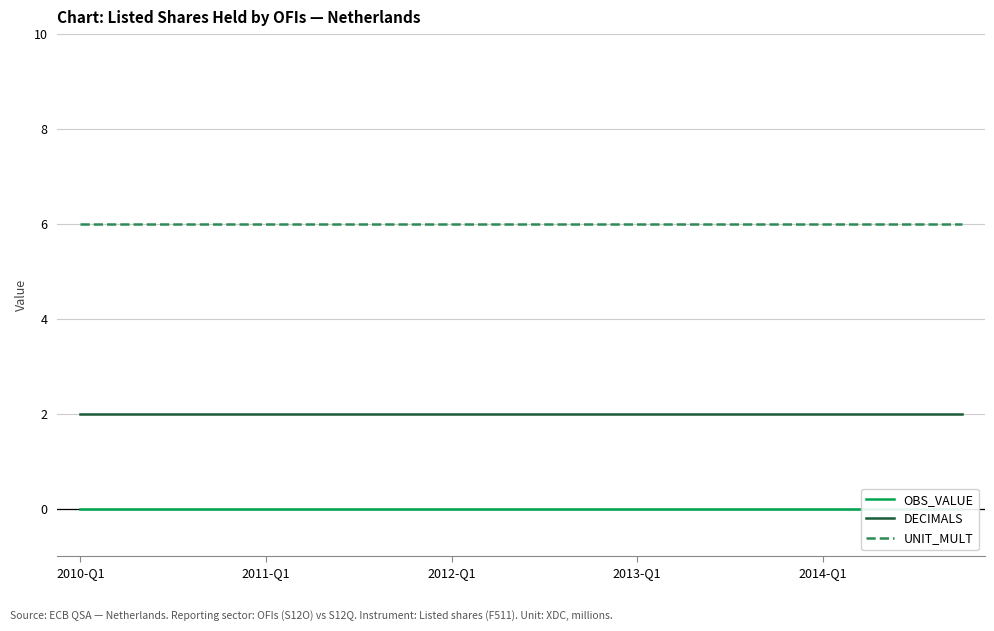

True or false: UNIT_MULT and DECIMALS cross at least once.

False